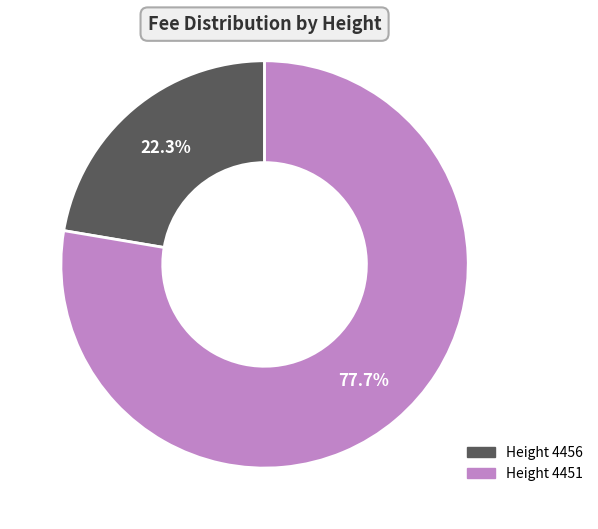

How many slices are in this pie chart?

2